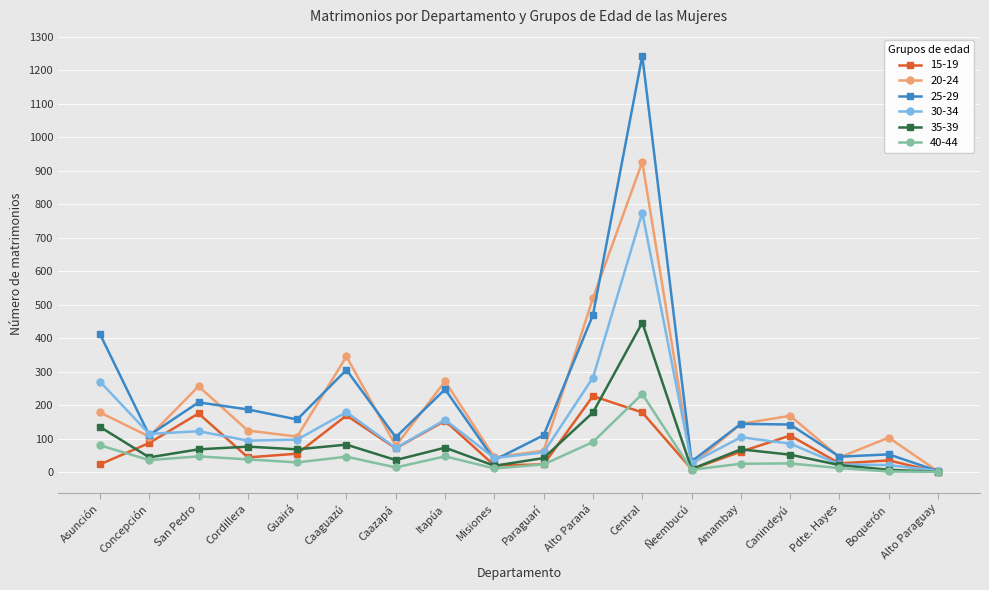

At which category does 15-19 reach its first local peak?

San Pedro